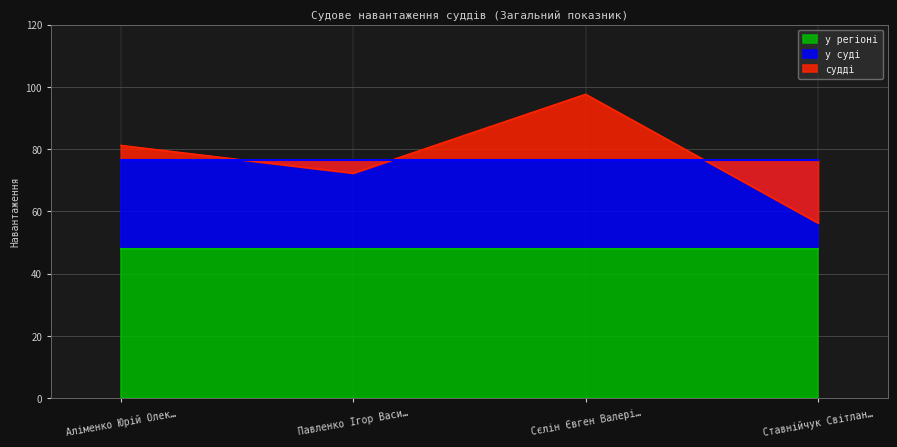

The value of у регіоні at Павленко Ігор Васильович is 47.8. True or false?

True